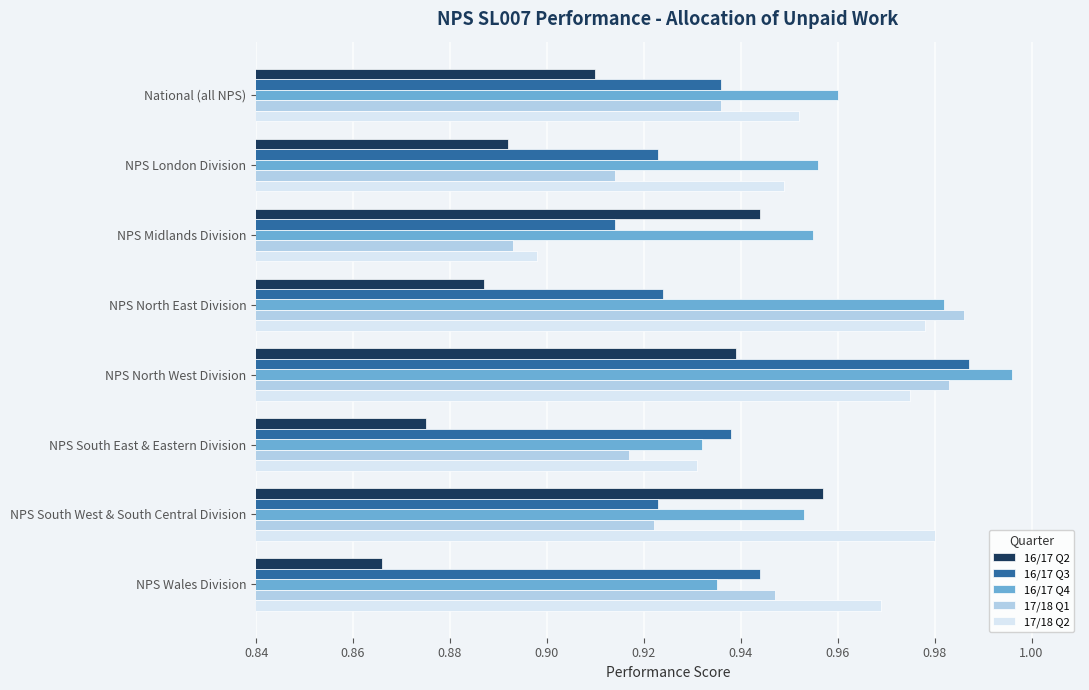

What is the sum of all 16/17 Q3 values?

7.5